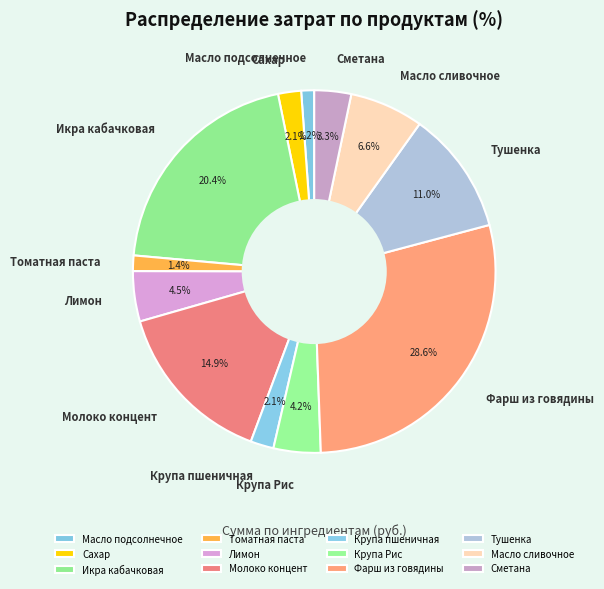

Between Масло подсолнечное and Фарш из говядины, which is larger?

Фарш из говядины